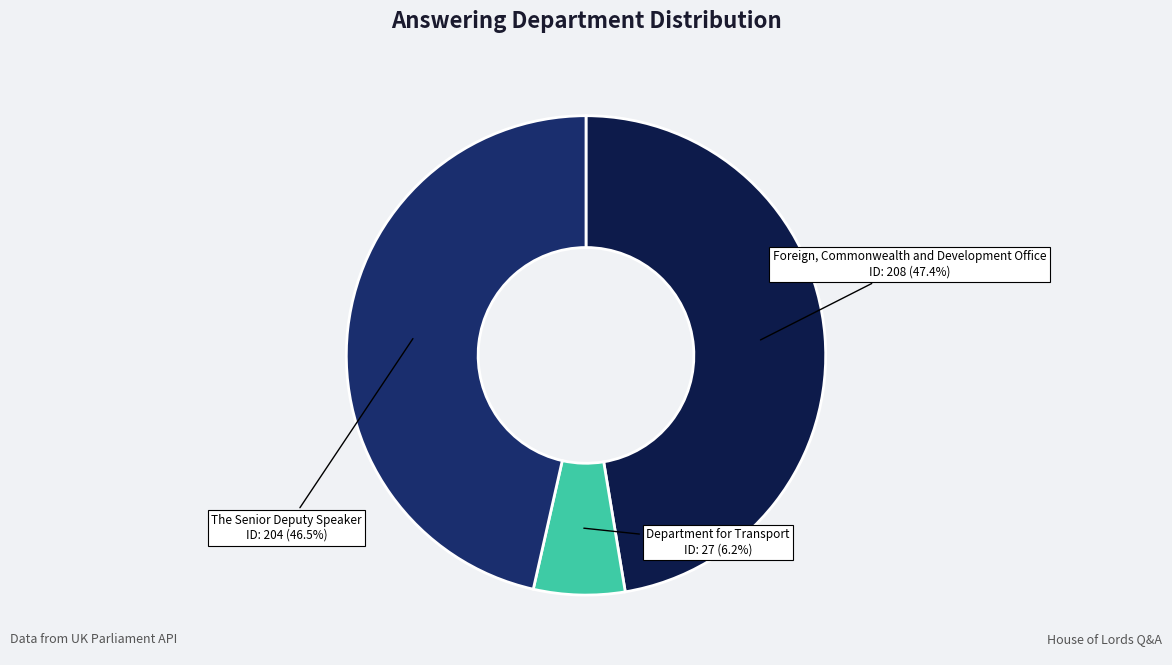

Is there a majority slice in this chart?

No